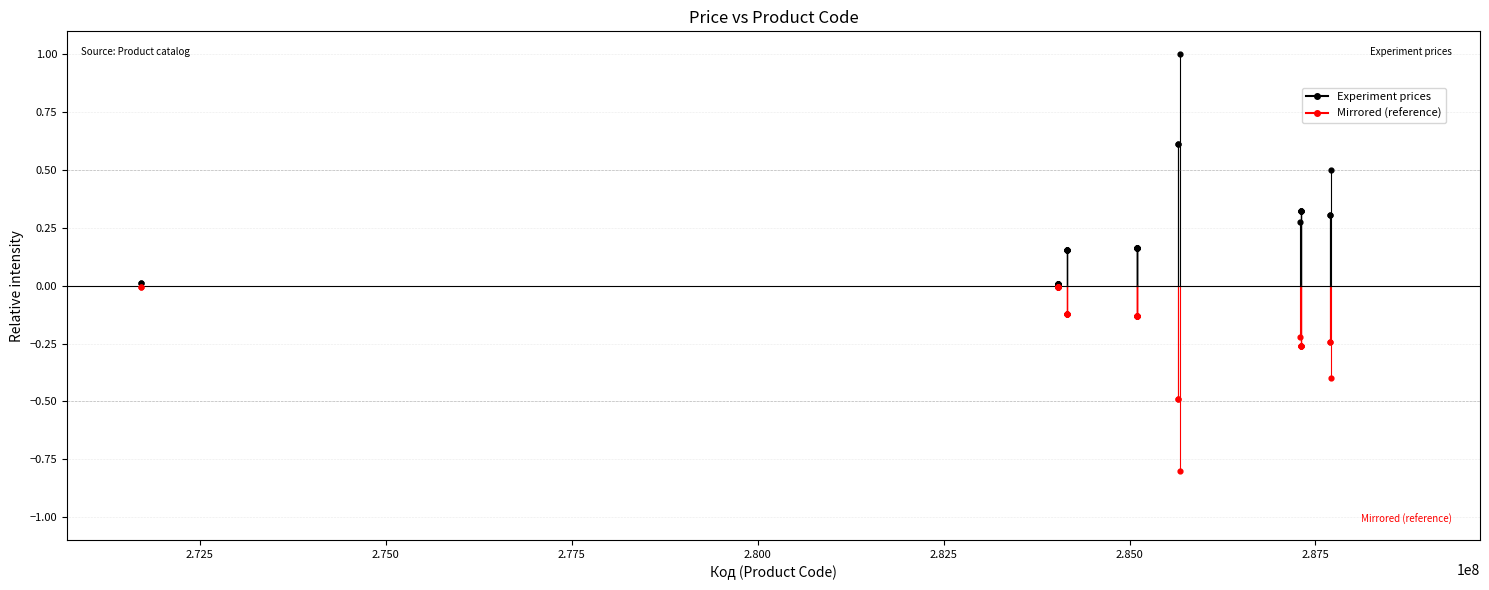

What are all the series names shown in the legend?

Experiment prices, Mirrored (reference)